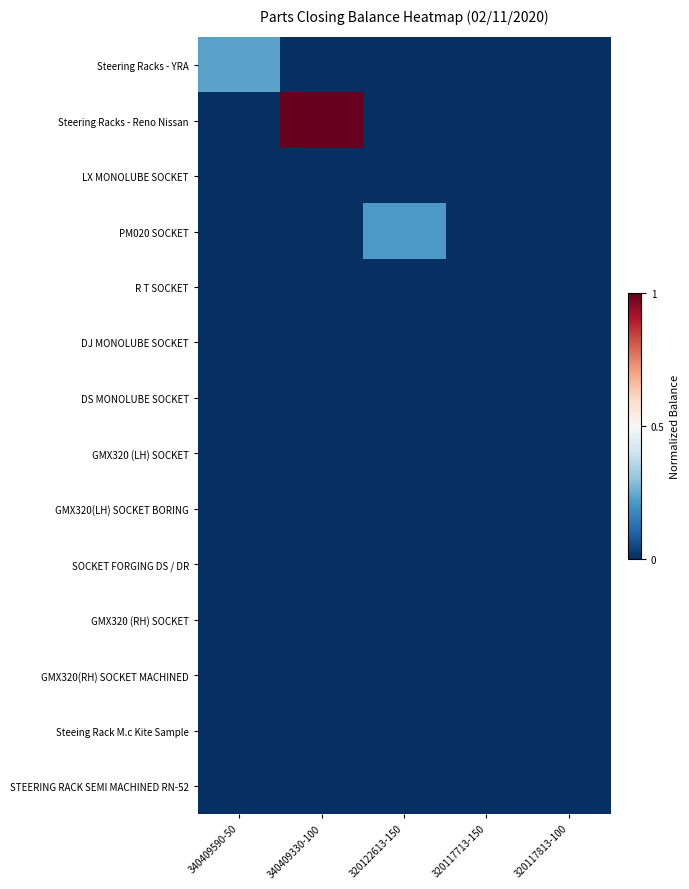

Which series has the largest total across all categories?

Steering Racks - Reno Nissan